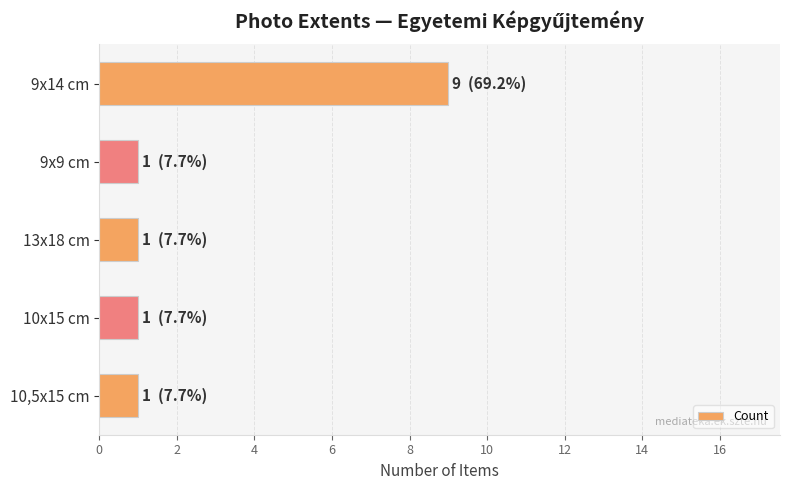

What is the change in value from 9x14 cm to 10x15 cm?

-8